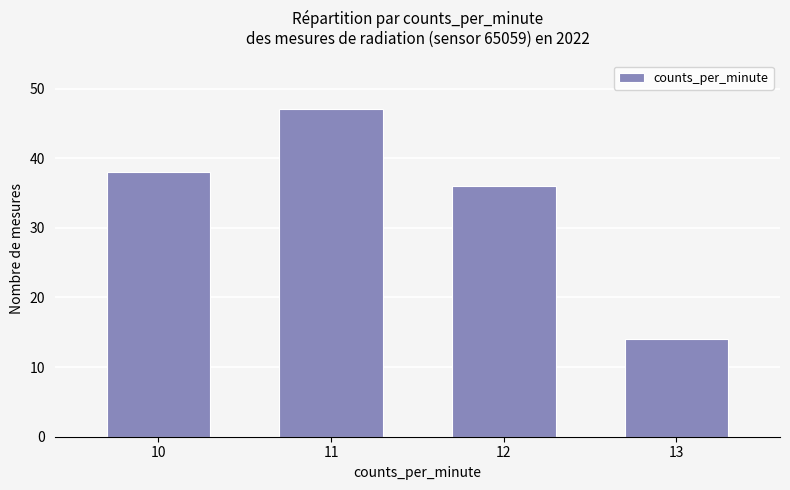

Reading left to right, extract all data points from this chart.

38	47	36	14